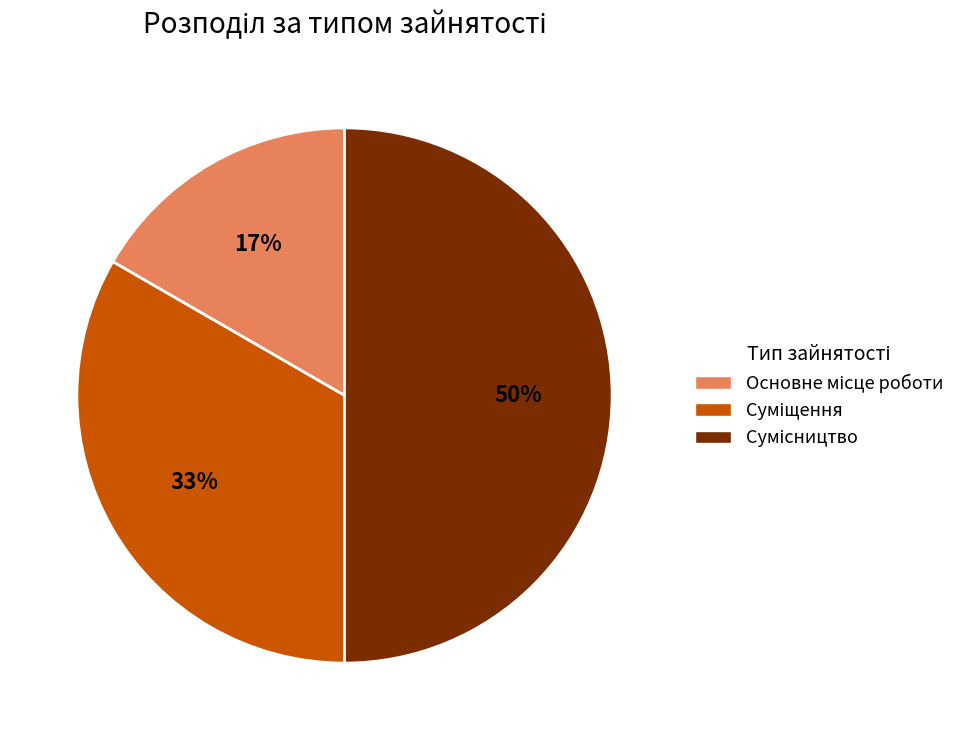

To the nearest percent, what is the average slice percentage?

33%